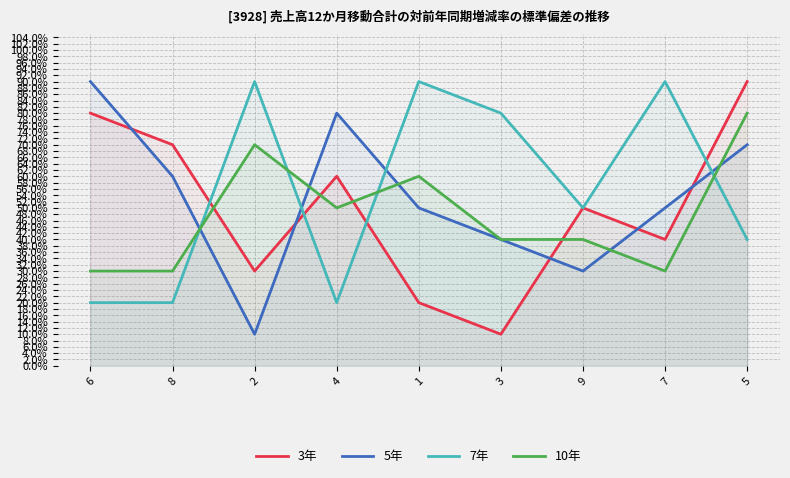

What is the label of the 1st point from the left?

6